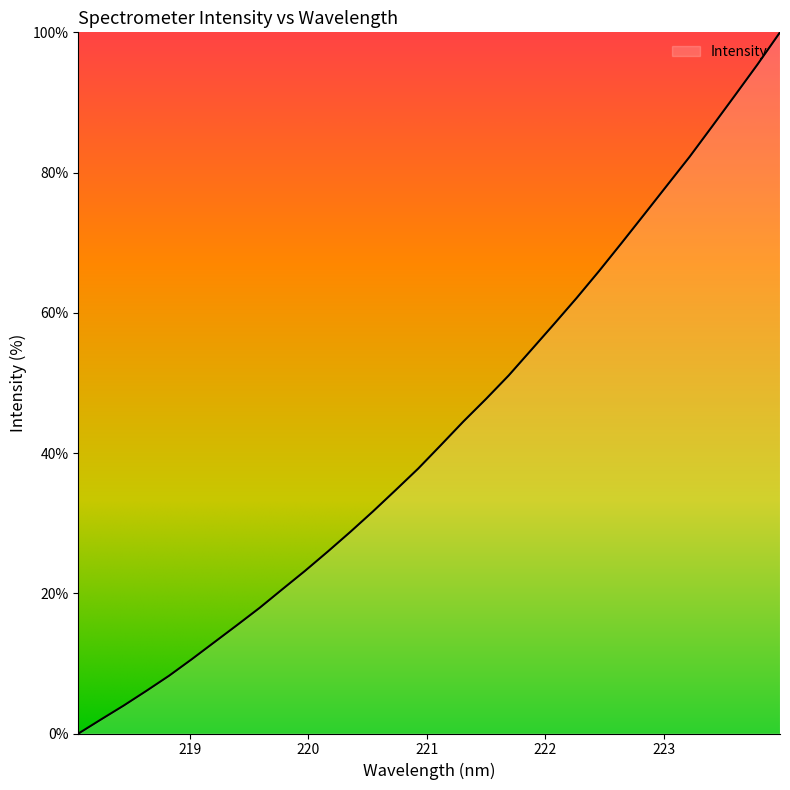

Reading right to left, list all the values displayed in this chart.

100.0	95.4	91.0	86.6	82.2	78.2	74.1	70.0	66.0	62.1	58.4	54.7	51.1	47.7	44.5	41.1	37.8	34.7	31.7	28.7	25.9	23.2	20.6	17.9	15.5	13.0	10.6	8.2	6.1	4.0	2.0	0.0